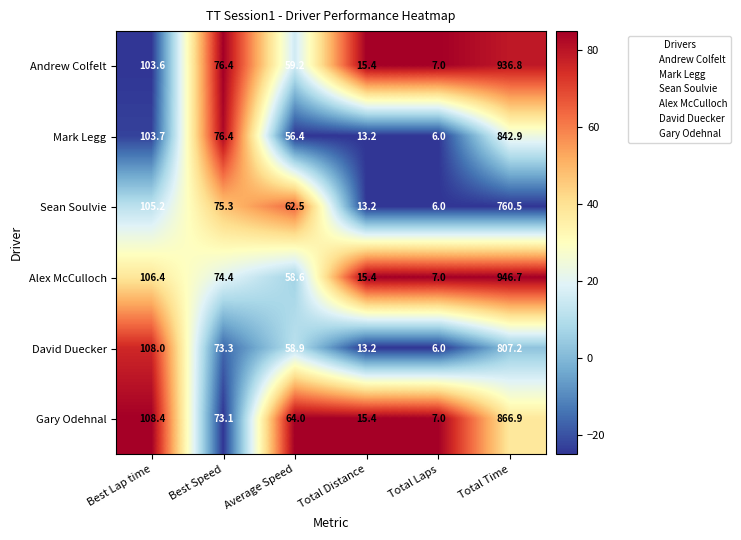

The value of David Duecker at Best Lap time is 46.6. True or false?

False